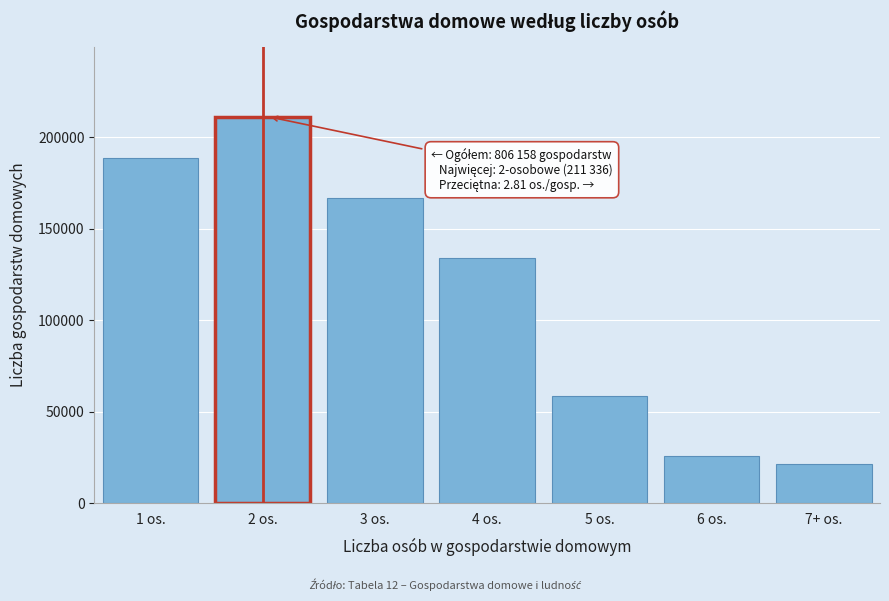

Reading left to right, extract all data points from this chart.

1 os.=188633	2 os.=211336	3 os.=166766	4 os.=133776	5 os.=58644	6 os.=25570	7+ os.=21432